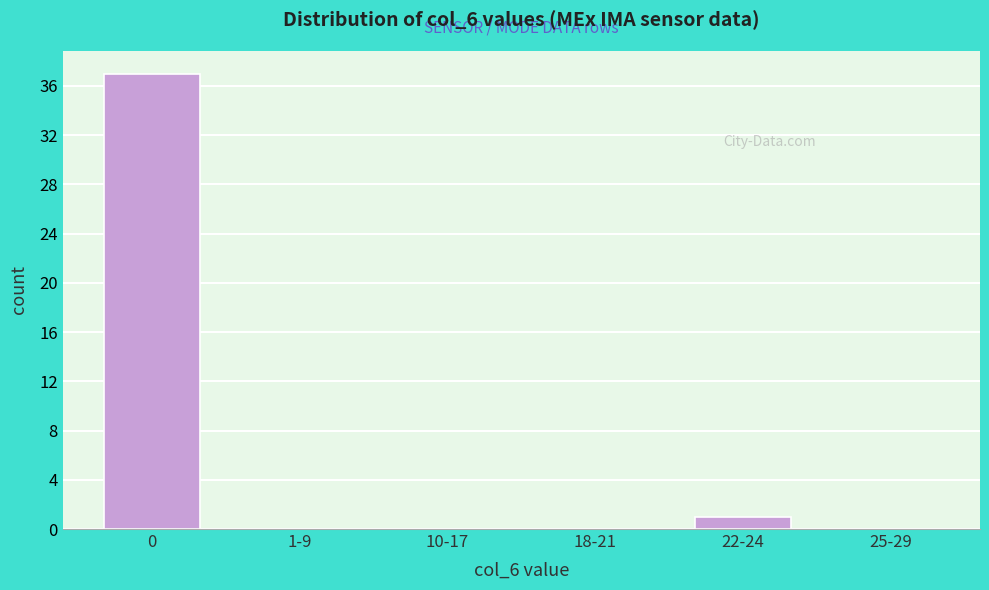

Reading right to left, extract all data points from this chart.

25-29=0	22-24=1	18-21=0	10-17=0	1-9=0	0=37